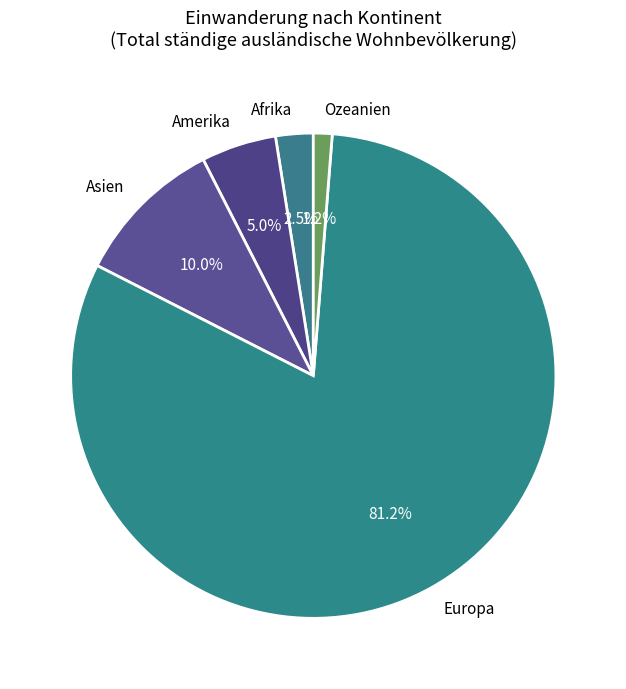

What is the majority slice?

Europa